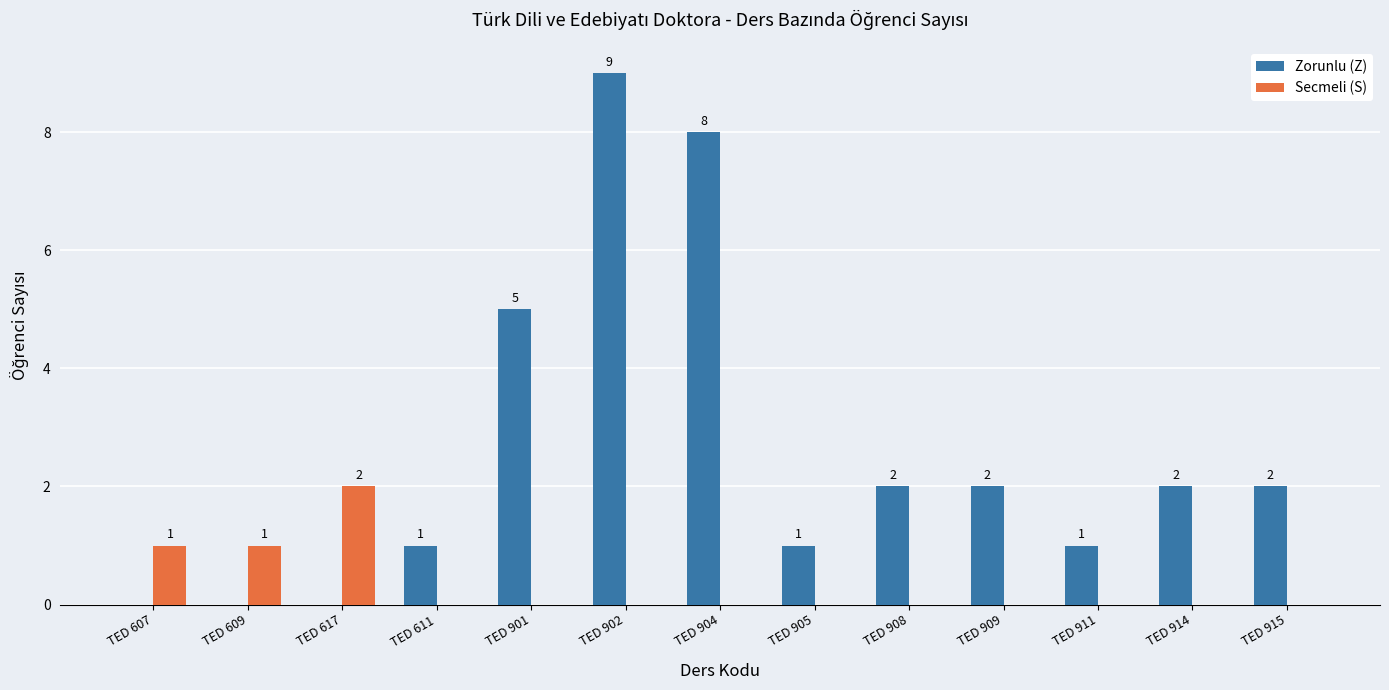

Reading right to left, transcribe all the data shown in this chart.

Zorunlu (Z): TED 915=2	TED 914=2	TED 911=1	TED 909=2	TED 908=2	TED 905=1	TED 904=8	TED 902=9	TED 901=5	TED 611=1	TED 617=0	TED 609=0	TED 607=0
Secmeli (S): TED 915=0	TED 914=0	TED 911=0	TED 909=0	TED 908=0	TED 905=0	TED 904=0	TED 902=0	TED 901=0	TED 611=0	TED 617=2	TED 609=1	TED 607=1